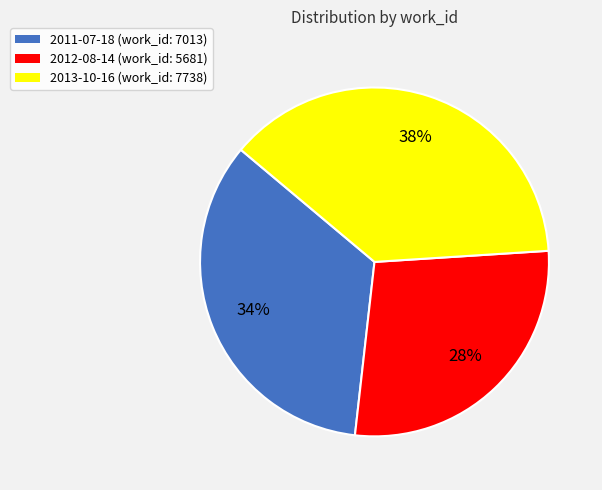

True or false: 2013-10-16 accounts for 49% of the total.

False